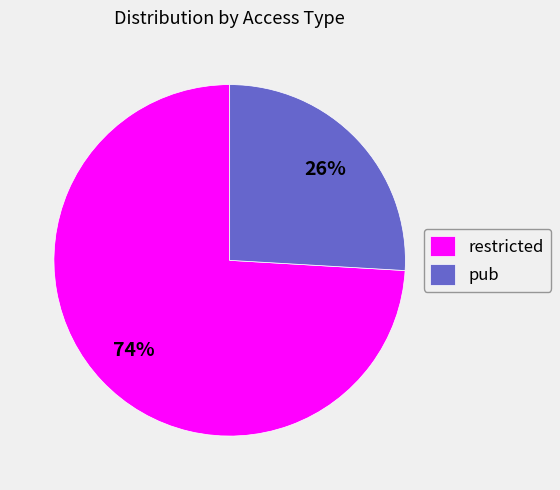

To the nearest percent, what is the average slice percentage?

50%